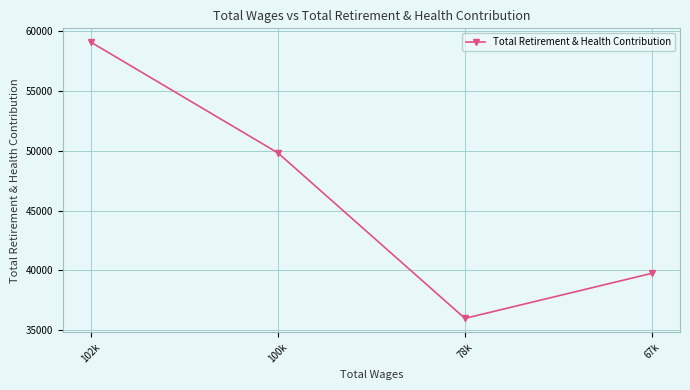

Where does the data first go above 49806?

102k